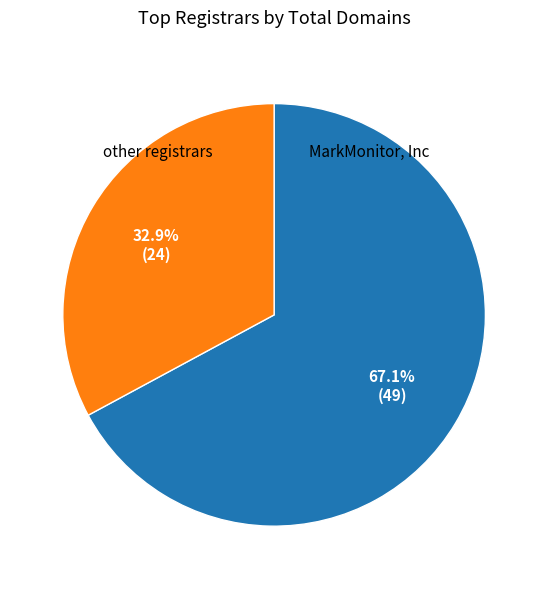

To the nearest percent, what is the difference between the largest and smallest slice percentages?

34%